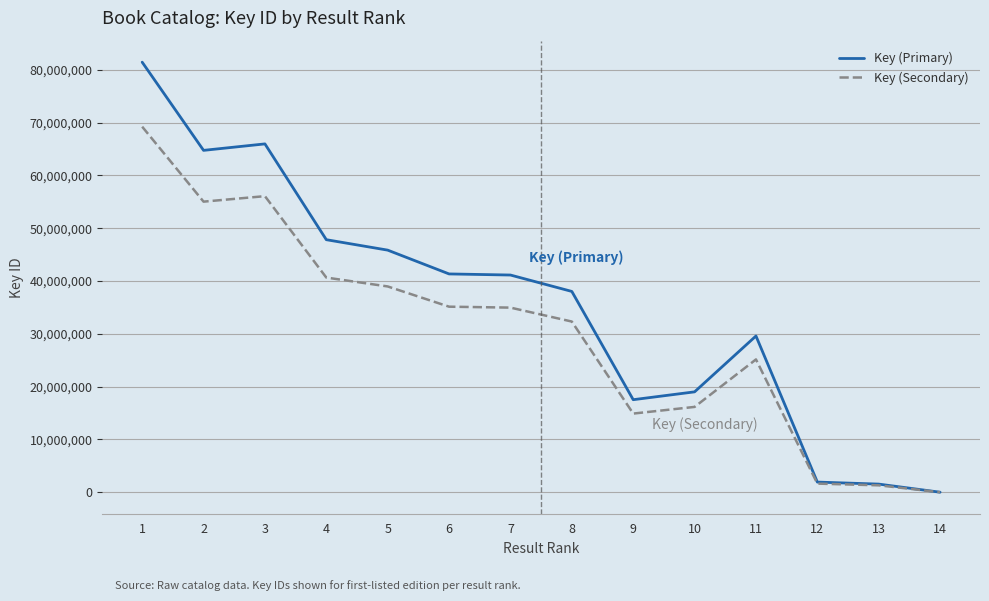

What is the difference between the maximum and minimum values in the Key (Primary) series?

81422003.0